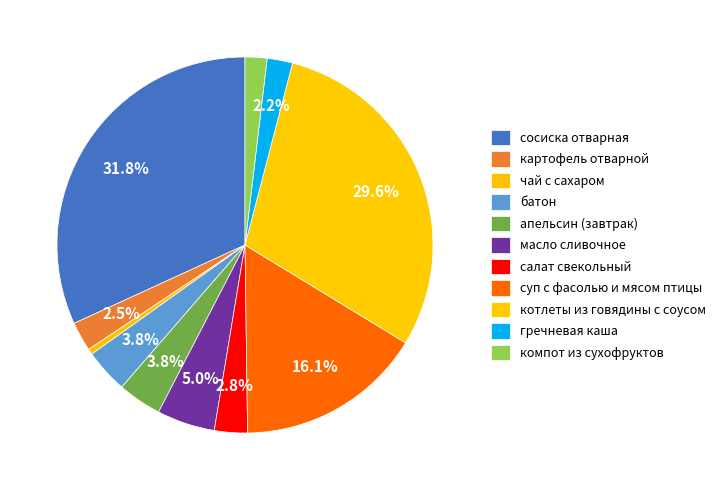

Between гречневая каша and масло сливочное, which is larger?

масло сливочное